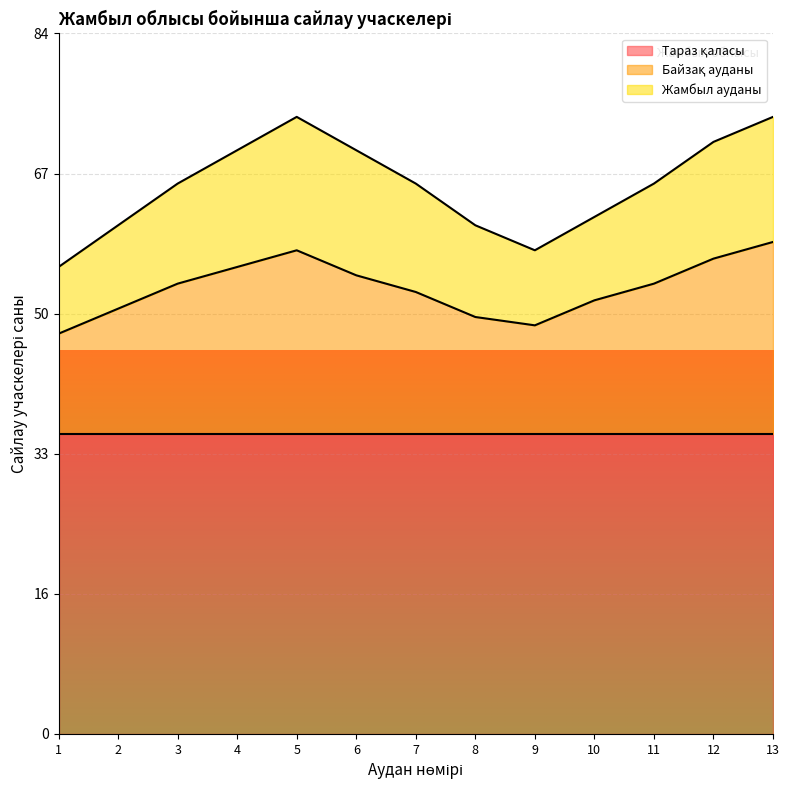

What is the difference between the second highest and minimum values in the Байзақ ауданы series?

10